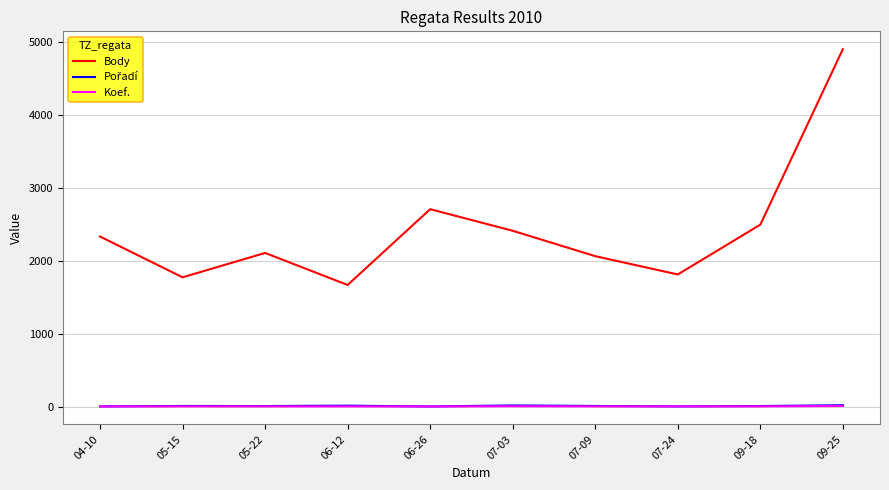

What is the highest value of the Body series?

4902